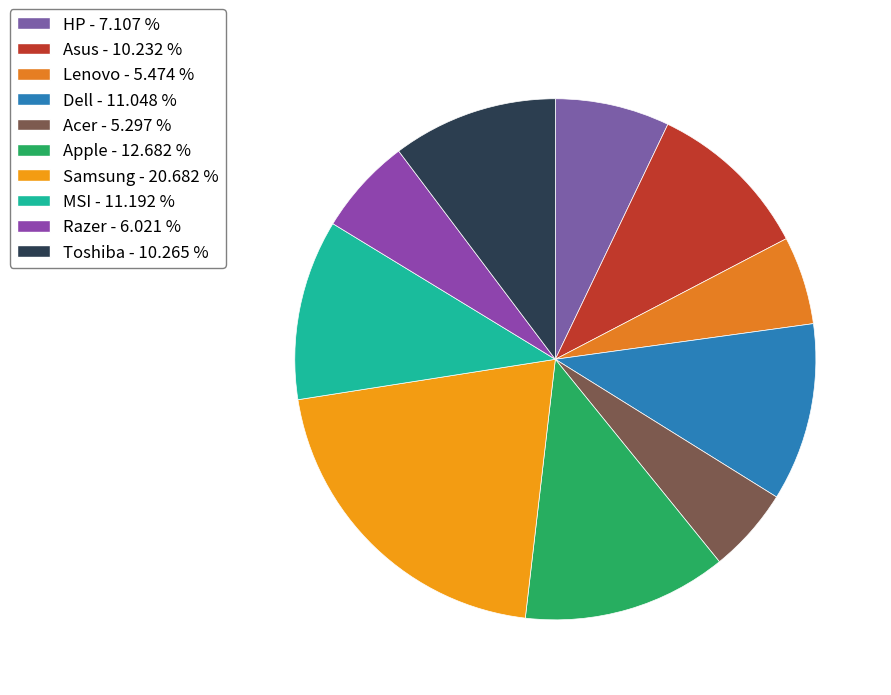

To the nearest percent, what portion does Apple represent?

13%